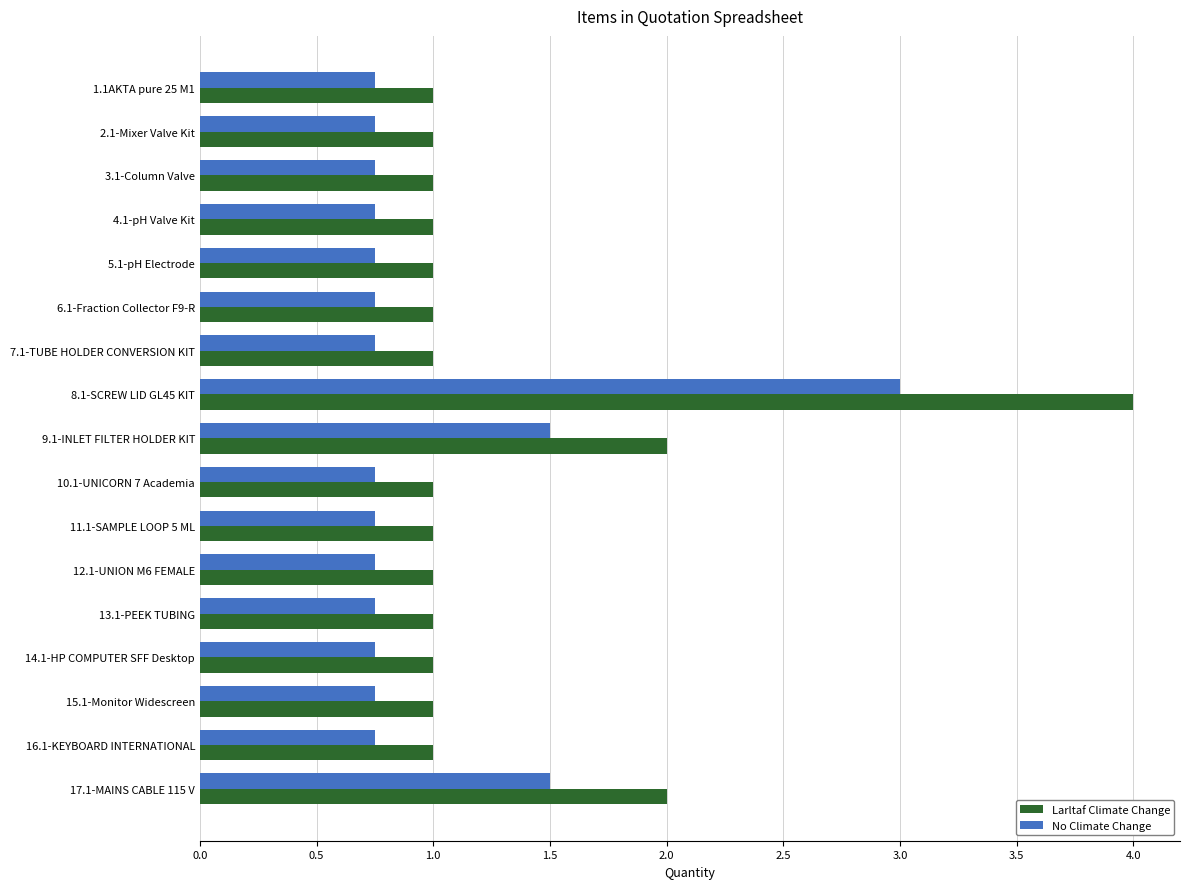

List the series in order of their overall mean, lowest first.

No Climate Change, Larltaf Climate Change